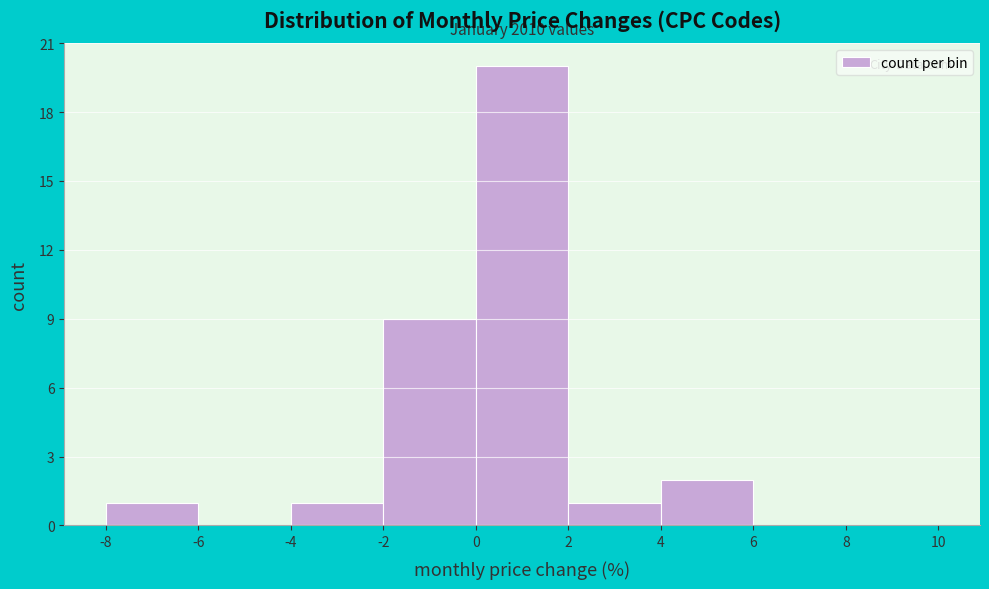

Which range on the x-axis has the tallest bar?

0 to 2